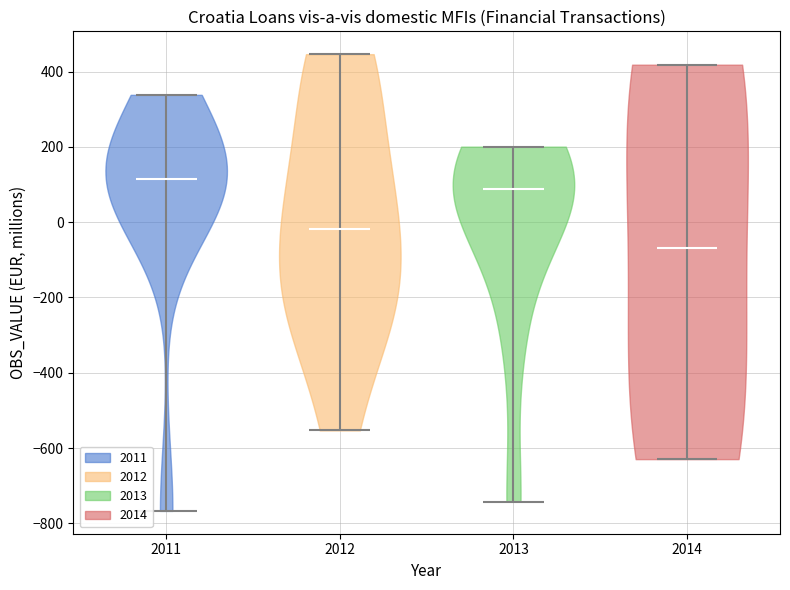

Reading left to right, read every violin against the y-axis: where its median line is, and the lowest and highest points it reaches. The values are not printed on the chart, so give them approximately, as read against the axis.

2011: median line 120, lowest point -760, highest point 340
2012: median line -20, lowest point -560, highest point 440
2013: median line 80, lowest point -740, highest point 200
2014: median line -60, lowest point -620, highest point 420